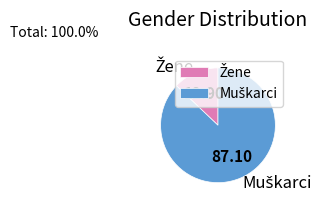

Is there any slice that represents more than half of the pie?

Yes